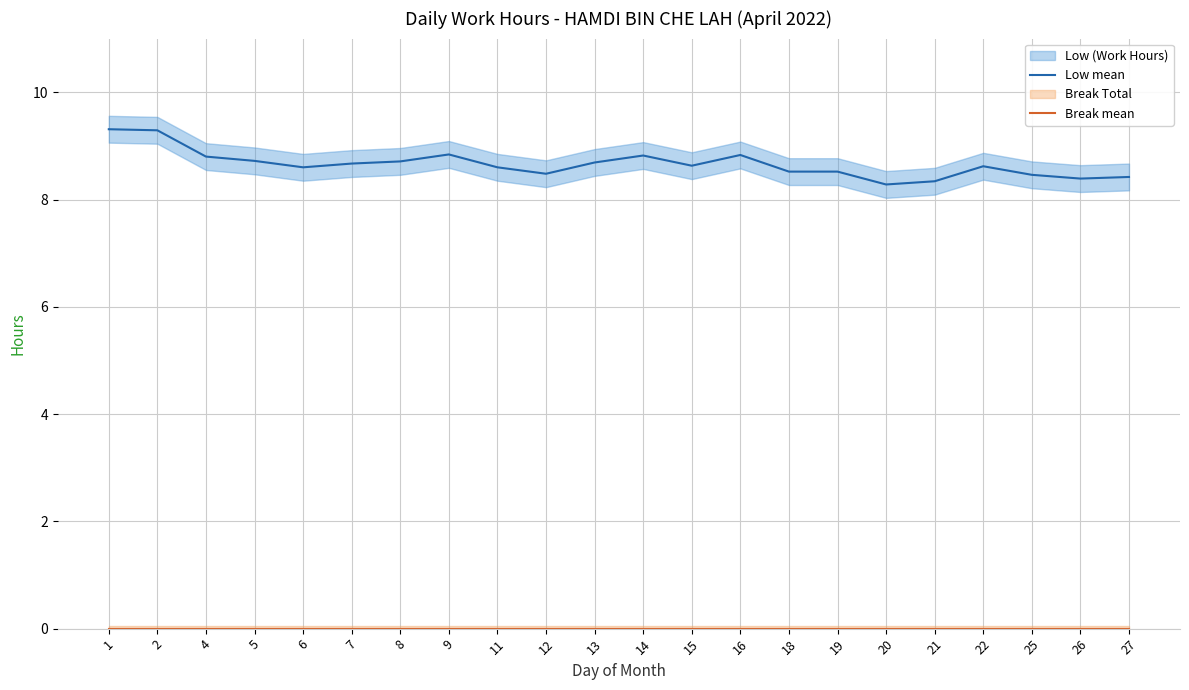

Is the value of Break Total mean at 20 greater than the value of Low (Work Hours) mean at 21?

No